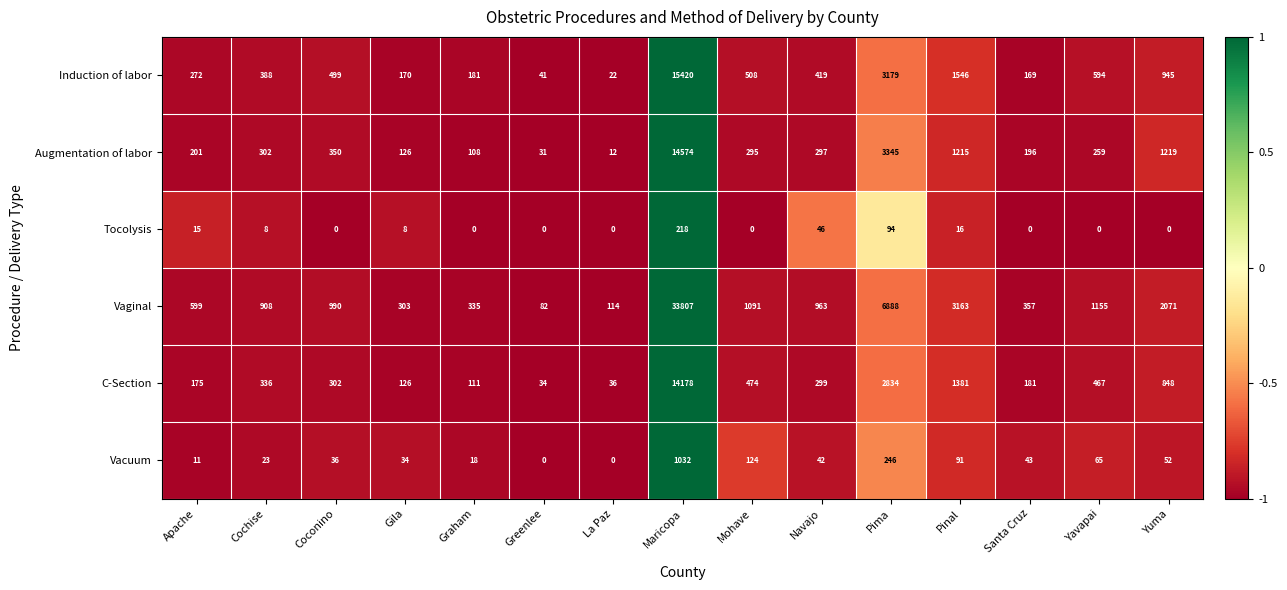

True or false: Tocolysis has a value of 0 at Santa Cruz.

True